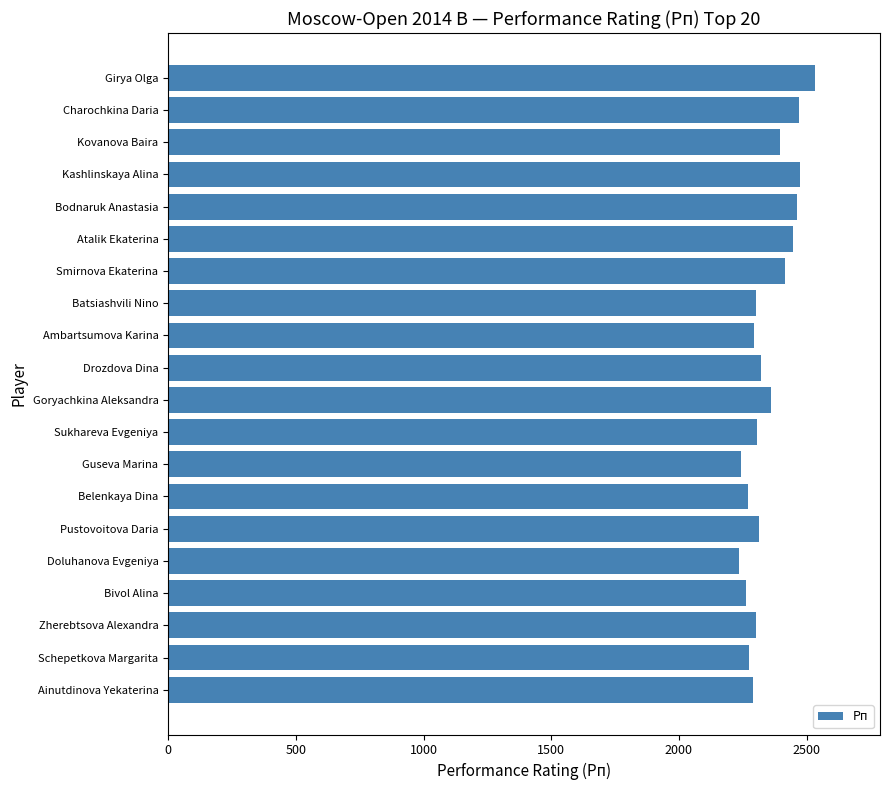

What is the smallest value displayed?

2235